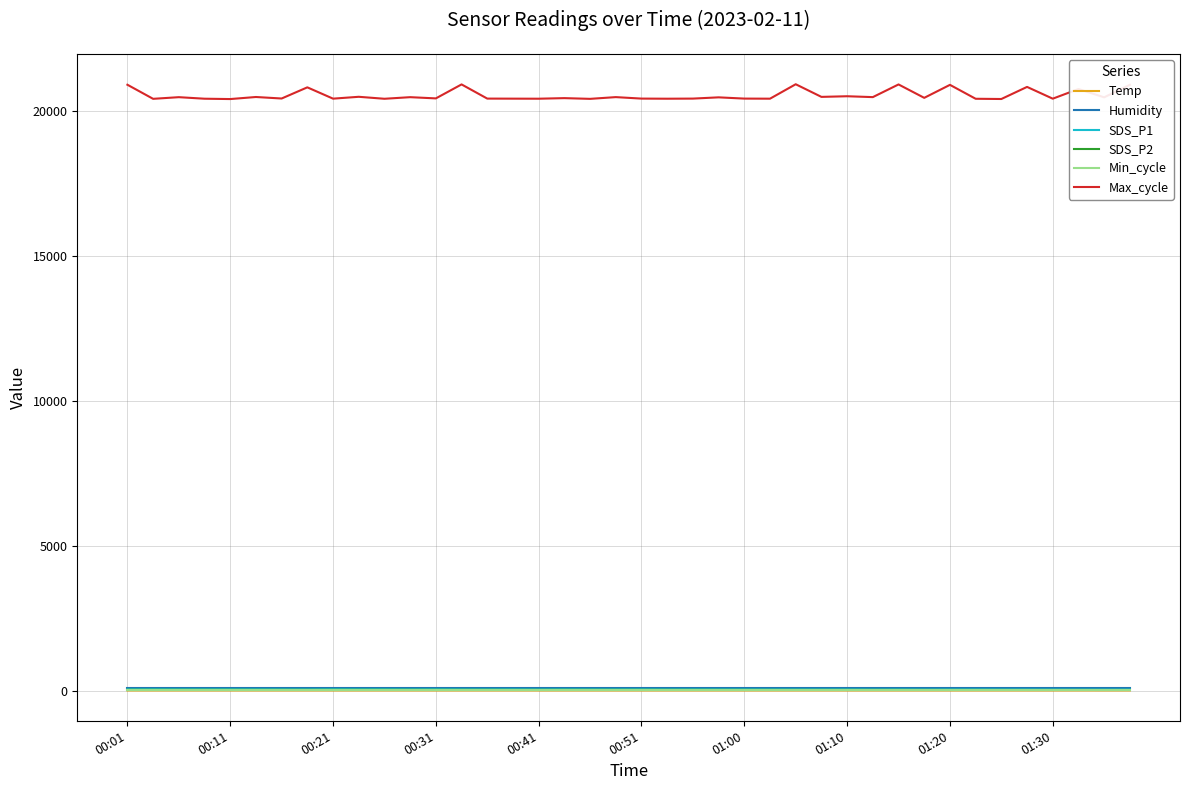

True or false: Max_cycle and SDS_P2 intersect in this chart.

False